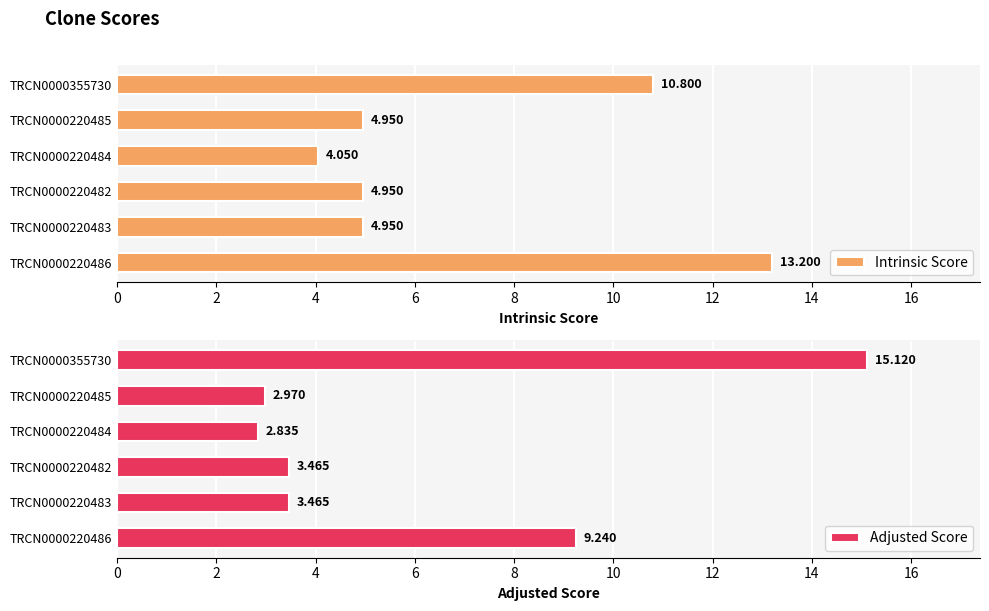

What are all the series names shown in the legend?

Intrinsic Score, Adjusted Score